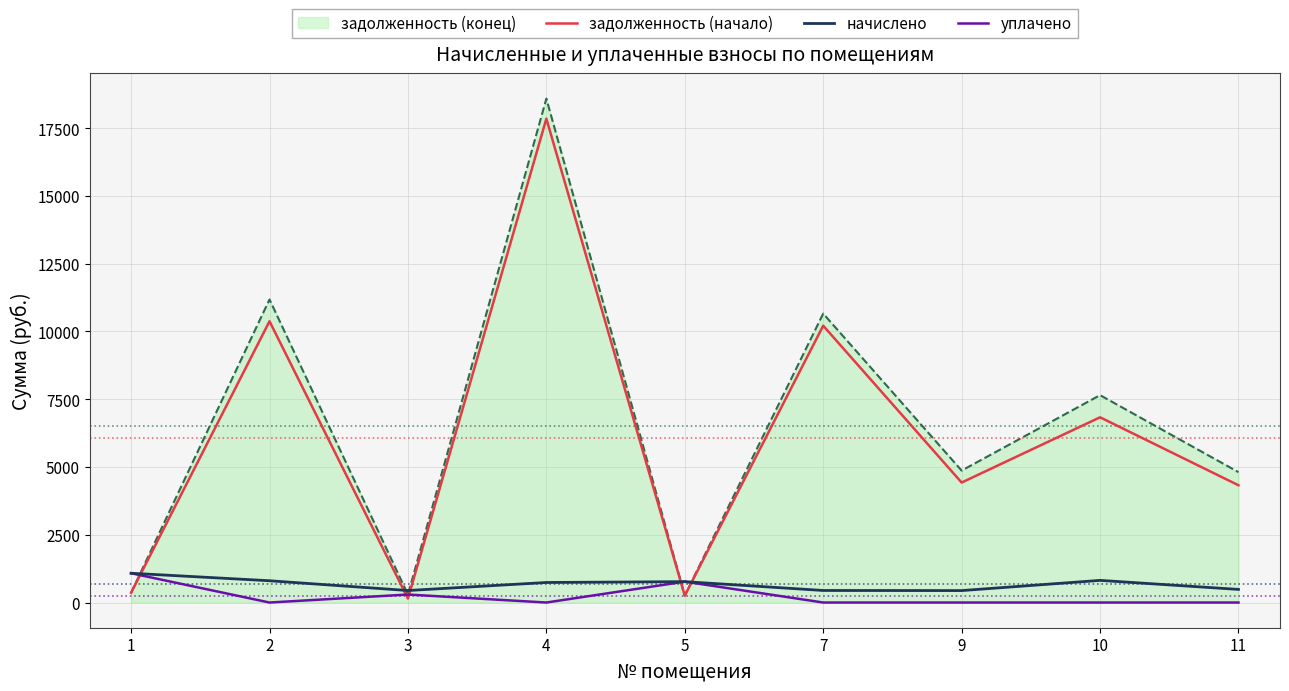

True or false: задолженность (начало) and начислено cross at least once.

True